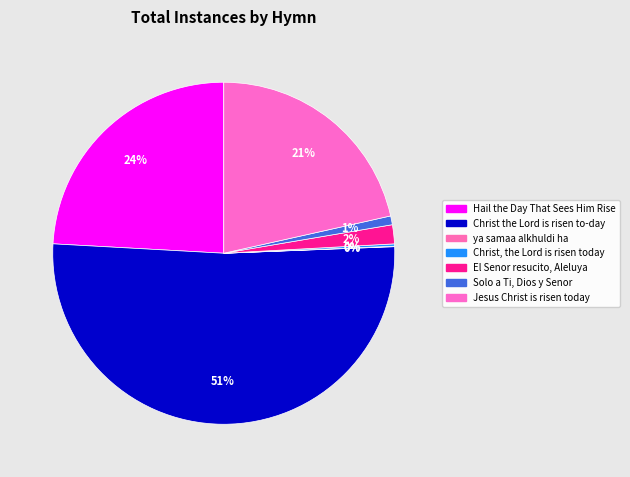

The El Senor resucito, Aleluya slice represents 2% of the pie. True or false?

True